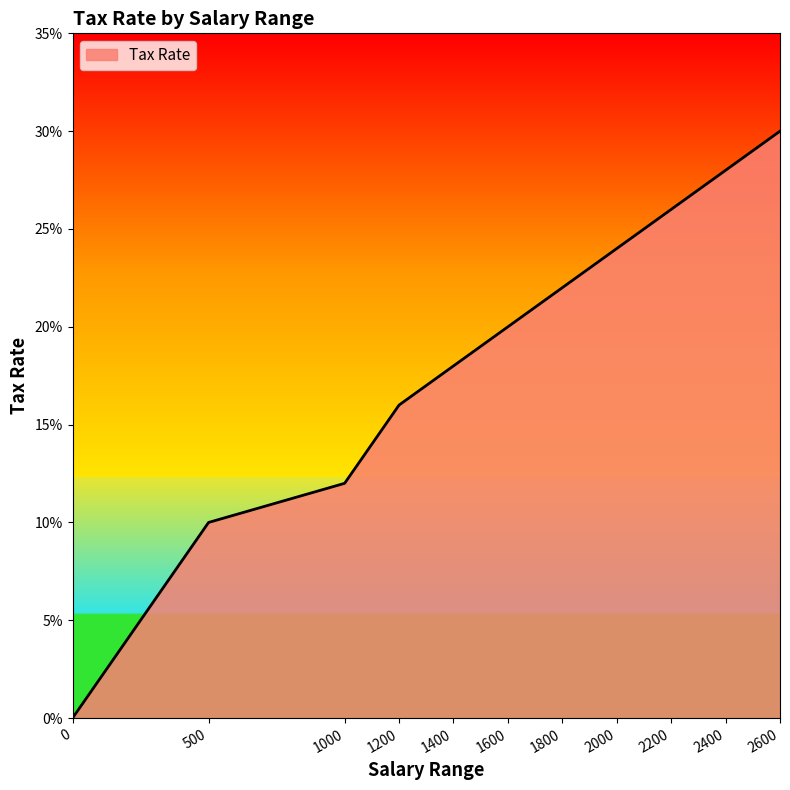

What is the sum of the values at 2600 and 1800?

0.5